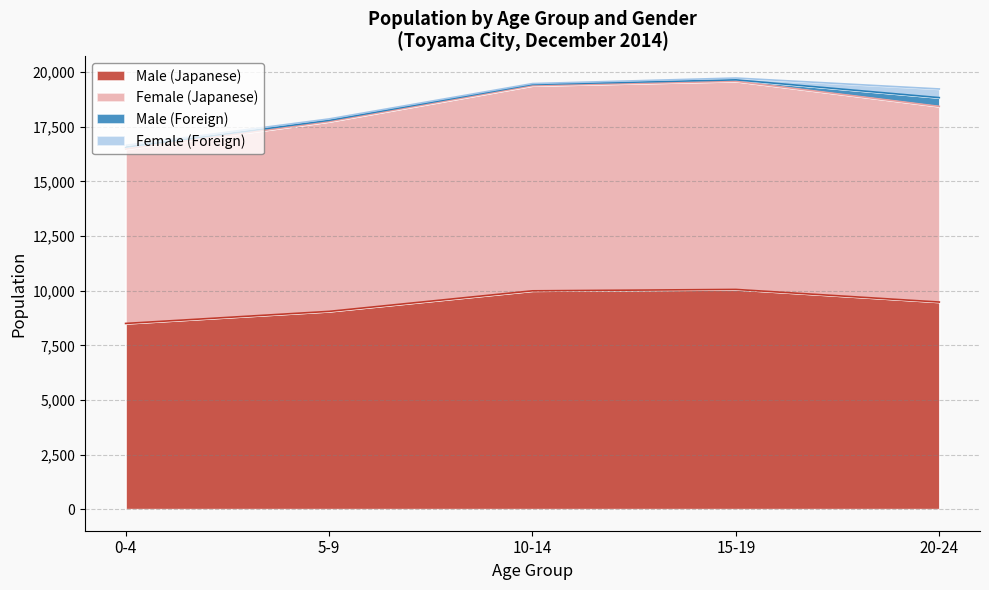

What is the difference between the highest and lowest values at 14?

9083